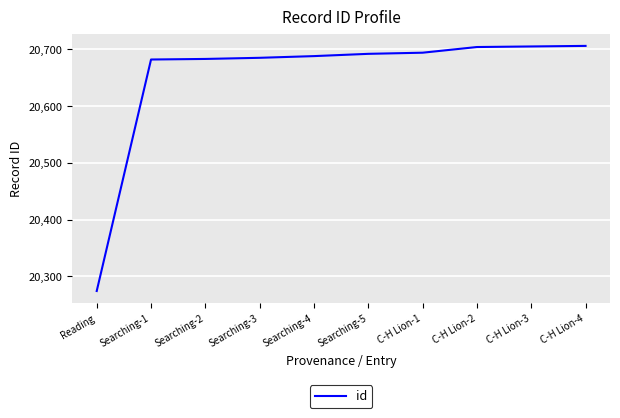

True or false: the data shows 27602 at Reading.

False